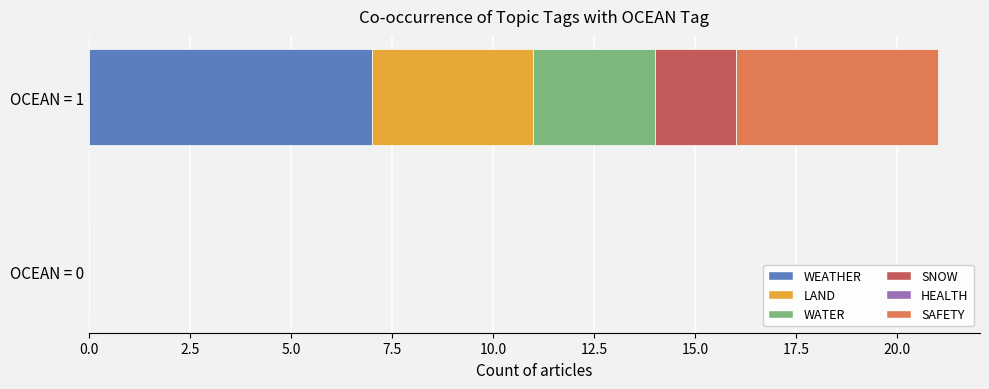

At which category is the sum across all series the highest?

OCEAN = 1